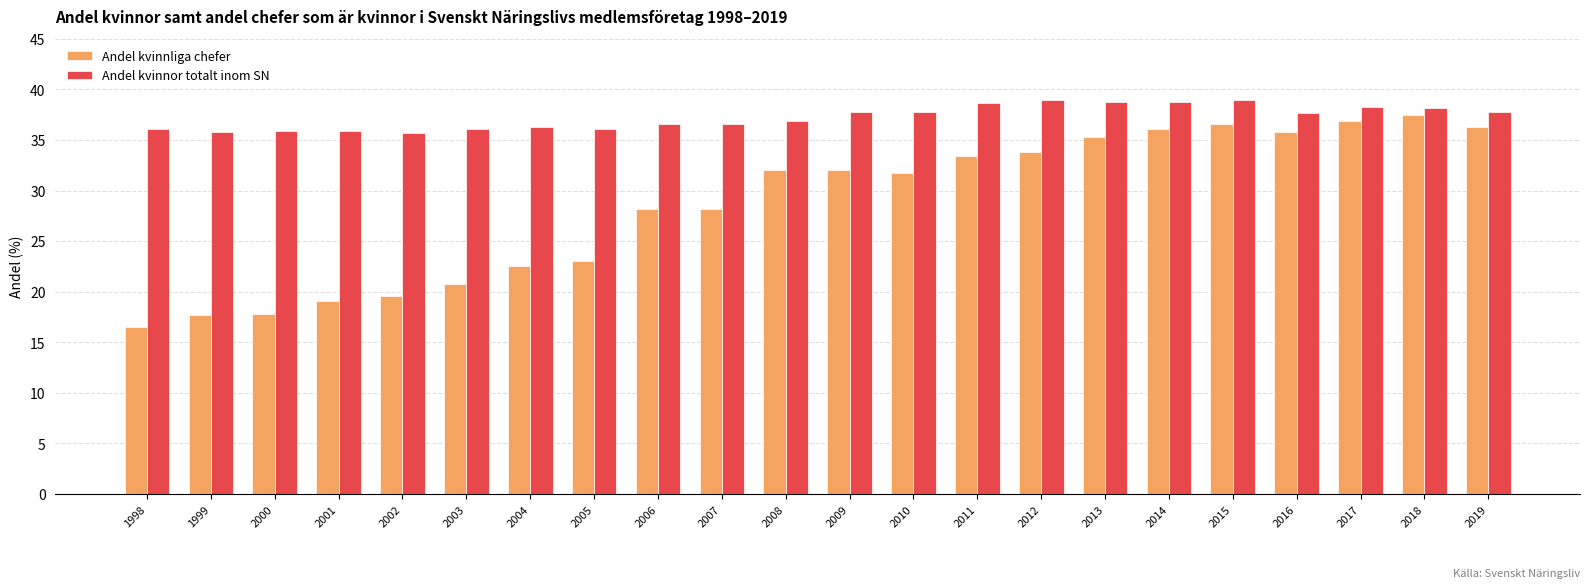

Which series has the largest total across all categories?

Andel kvinnor totalt inom SN